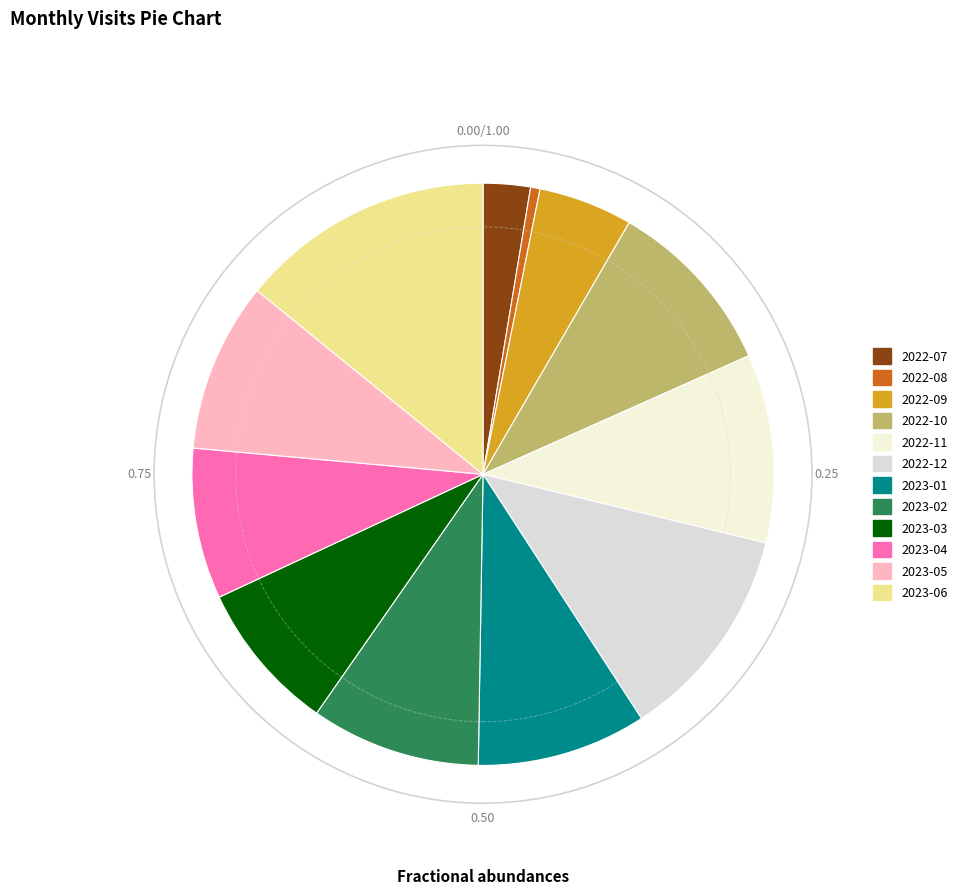

Which has a higher value, 2023-03 or 2022-08?

2023-03